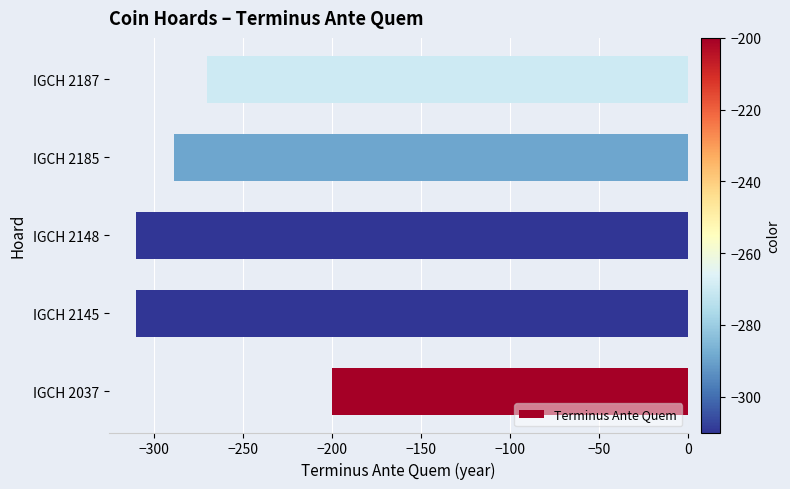

What is the change in value from IGCH 2037 to IGCH 2185?

-89